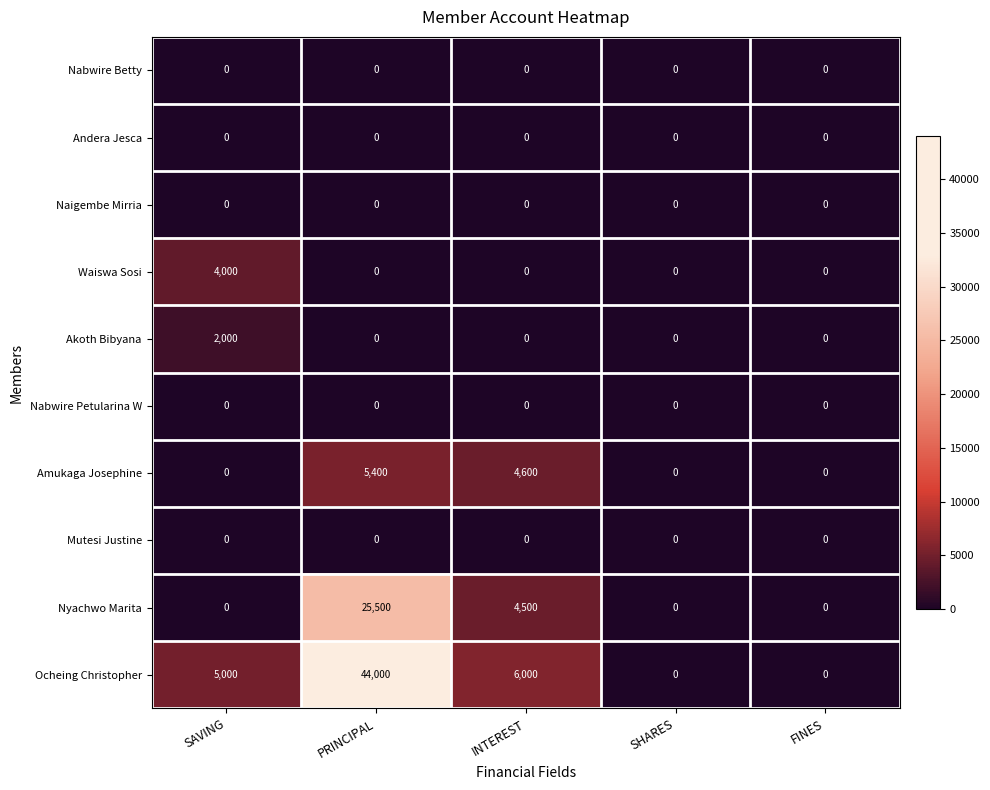

List the labels in order of Naigembe Mirria value, smallest first.

SAVING, PRINCIPAL, INTEREST, SHARES, FINES